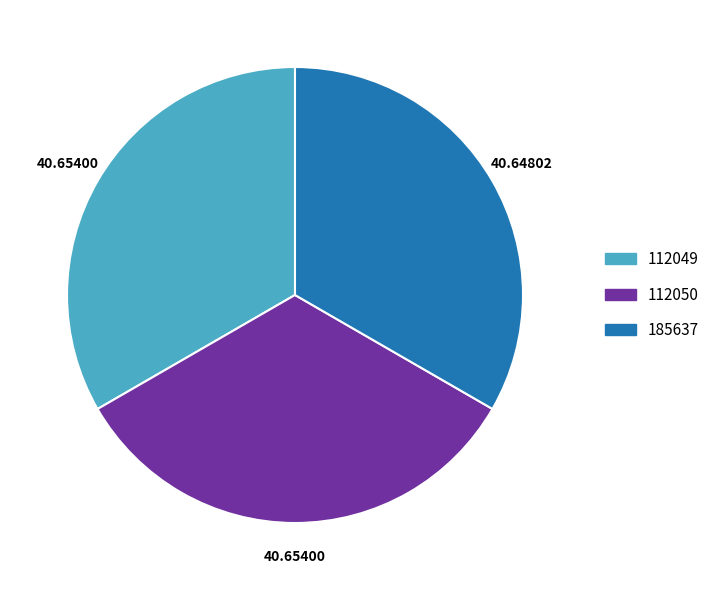

Is it true that 112049 is 24% of the pie?

False